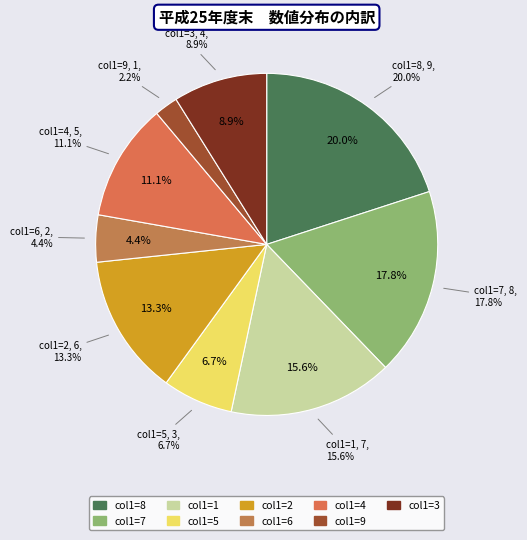

Is there any slice that represents more than half of the pie?

No